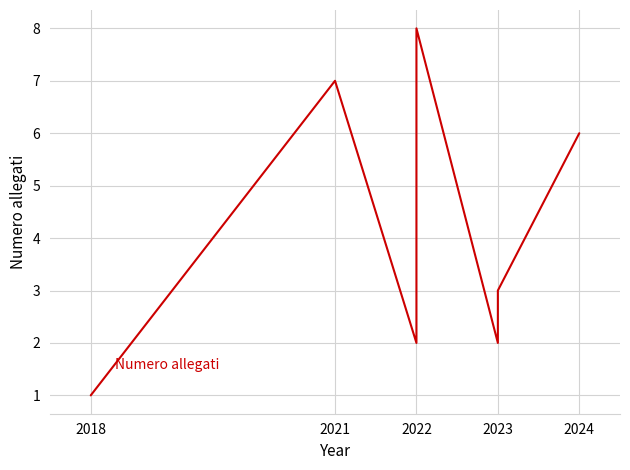

Which has a higher value, 2021 or 2022?

2021